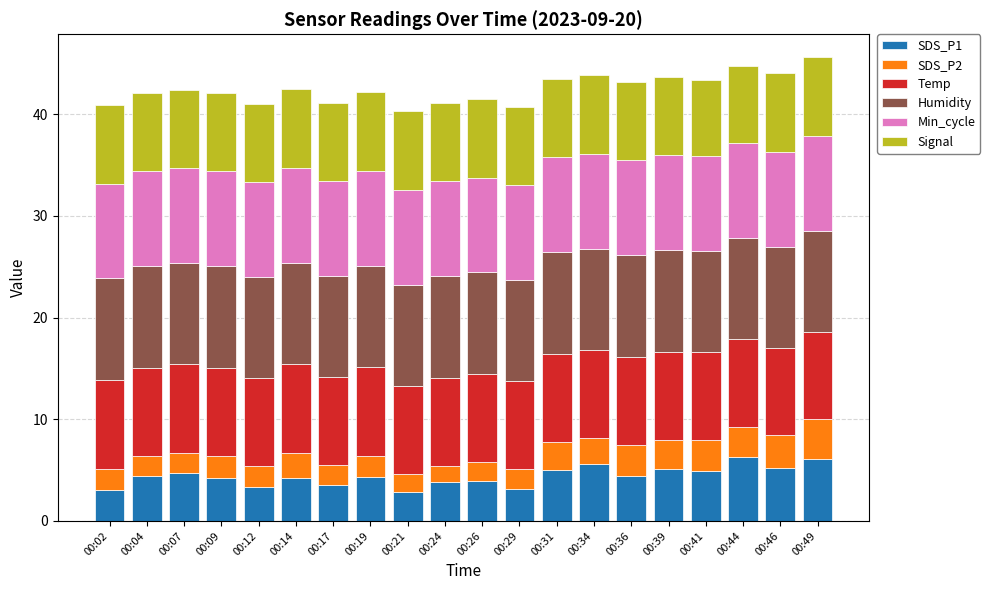

What is the total value across all series at 00:04?

42.1